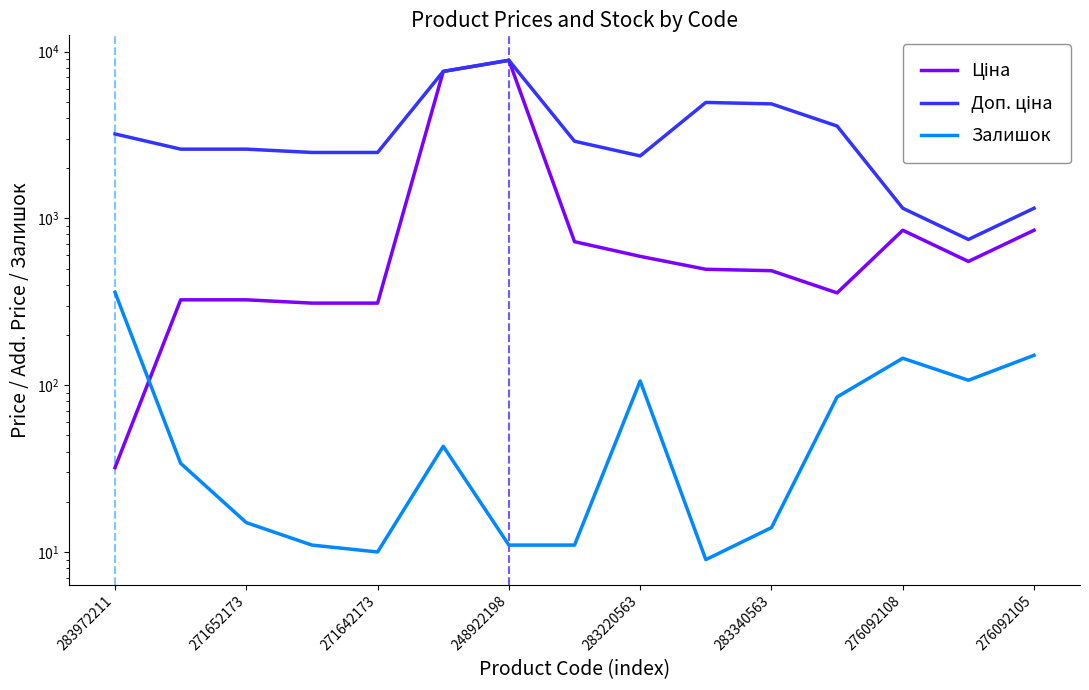

True or false: Залишок and Доп. ціна intersect in this chart.

False